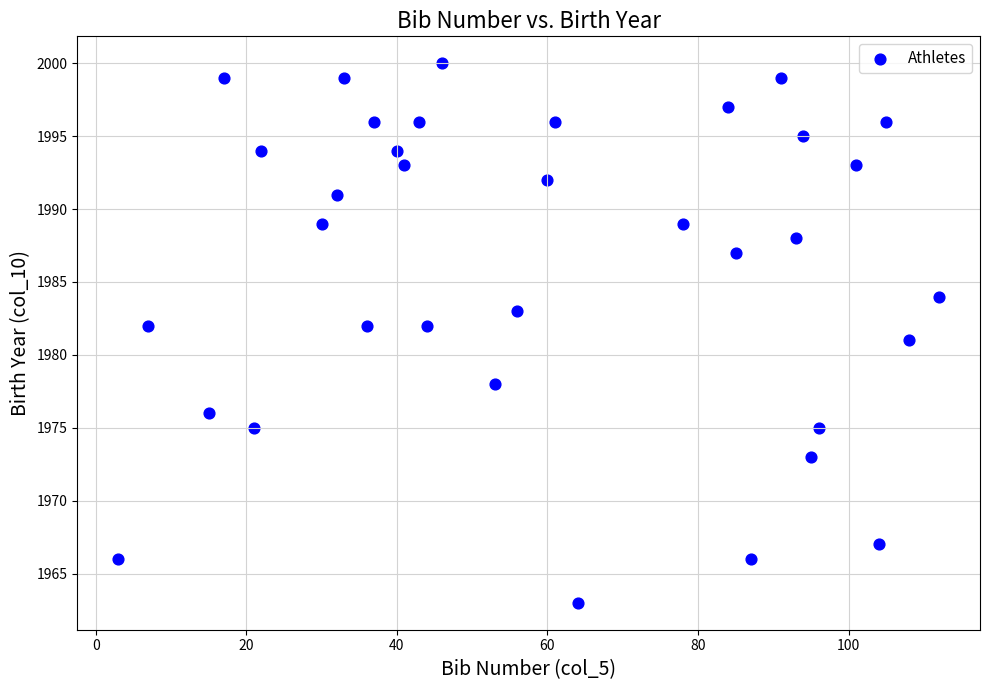

What is the range of Y values (max minus min)?

37